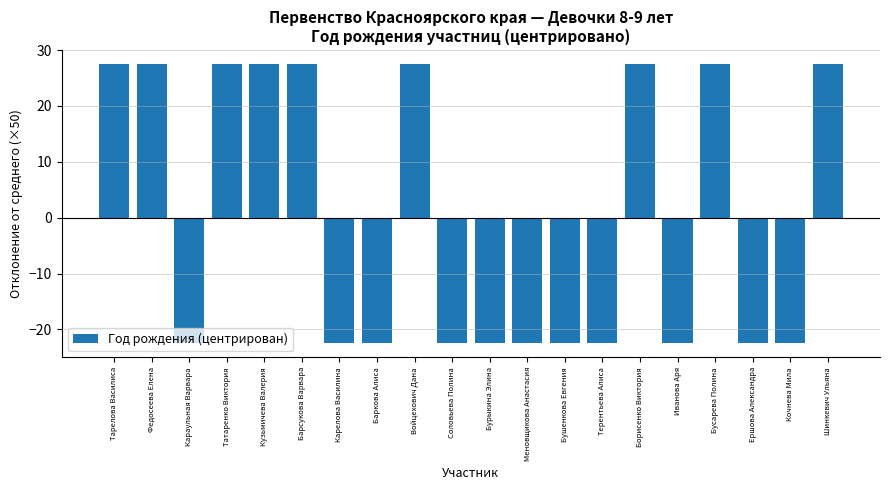

How many negative values are there?

11